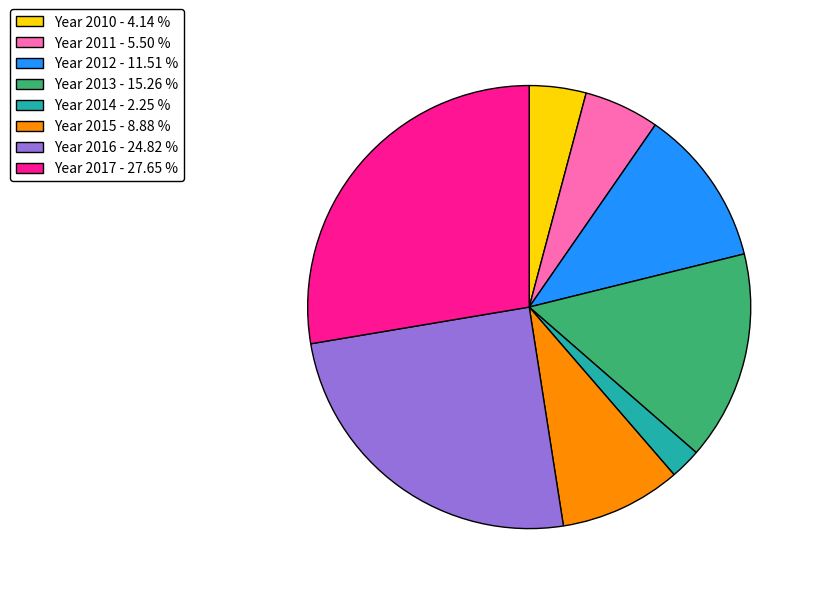

Combined, do Year 2012 - 11.51 % and Year 2011 - 5.50 % account for over 50%?

No